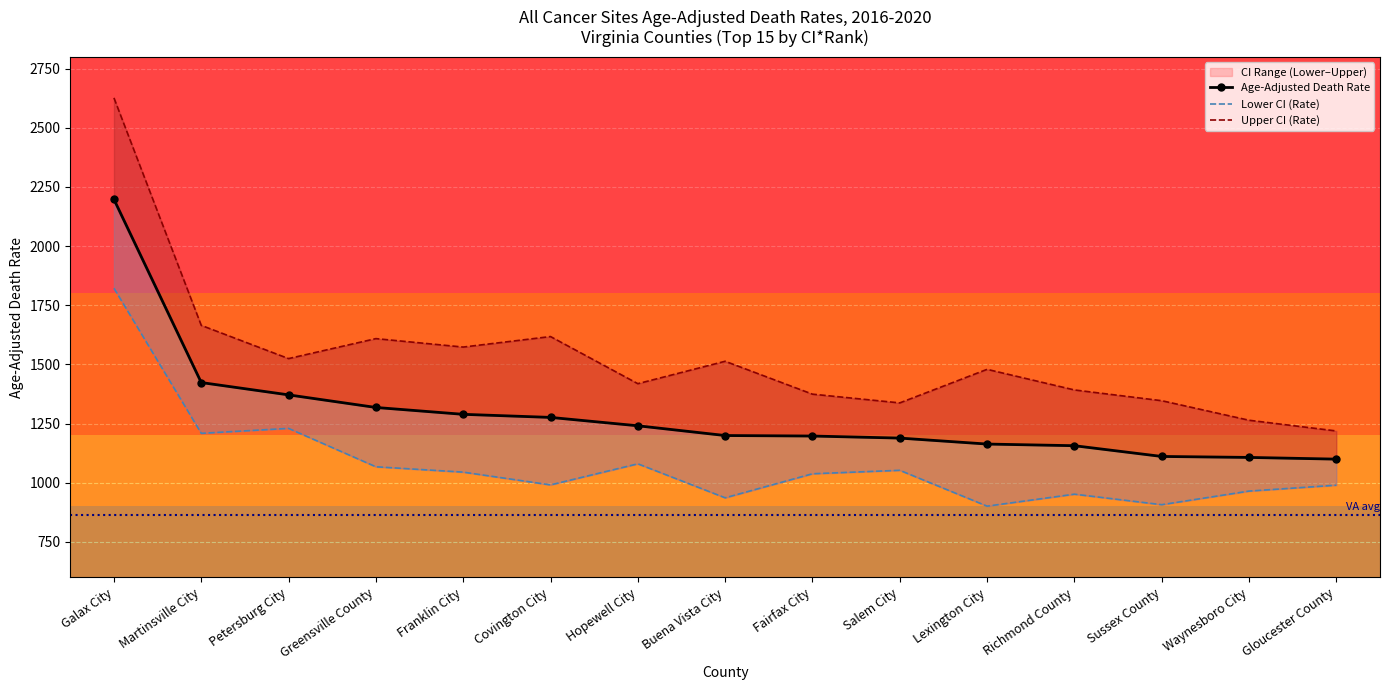

Reading right to left, what are all the values shown in this chart?

Age-Adjusted Death Rate: Gloucester County=1099.8	Waynesboro City=1107.0	Sussex County=1111.1	Richmond County=1156.5	Lexington City=1163.5	Salem City=1188.7	Fairfax City=1197.4	Buena Vista City=1199.5	Hopewell City=1240.7	Covington City=1276.1	Franklin City=1289.1	Greensville County=1318.1	Petersburg City=1371.3	Martinsville City=1423.4	Galax City=2197.4
Lower CI (Rate): Gloucester County=989.7	Waynesboro City=964.8	Sussex County=907.3	Richmond County=951.7	Lexington City=901.1	Salem City=1052.6	Fairfax City=1038.0	Buena Vista City=936.4	Hopewell City=1080.0	Covington City=990.9	Franklin City=1044.9	Greensville County=1067.5	Petersburg City=1229.7	Martinsville City=1208.8	Galax City=1822.0
Upper CI (Rate): Gloucester County=1218.8	Waynesboro City=1264.1	Sussex County=1346.7	Richmond County=1392.1	Lexington City=1479.2	Salem City=1337.4	Fairfax City=1374.3	Buena Vista City=1513.3	Hopewell City=1418.6	Covington City=1617.7	Franklin City=1573.3	Greensville County=1609.0	Petersburg City=1524.6	Martinsville City=1665.0	Galax City=2626.2